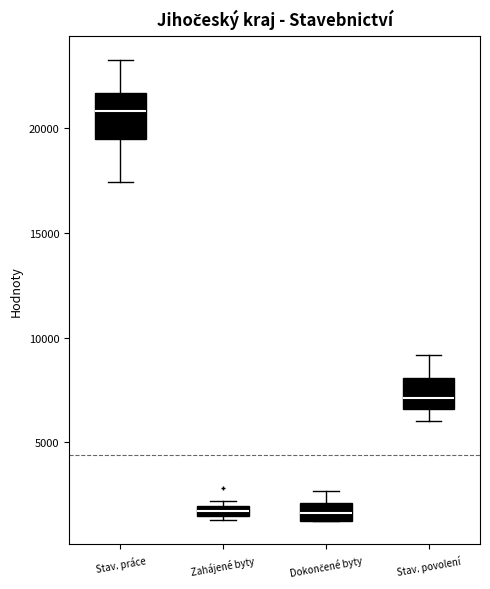

Where is the upper edge of the box for Stav. povolení on the y-axis? The values are not printed on the chart, so give them approximately, as read against the axis.

8000